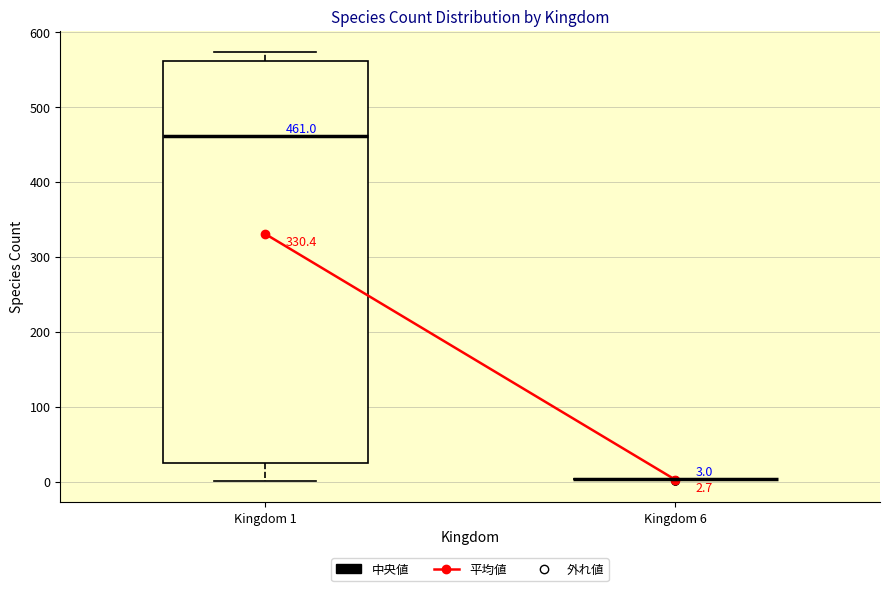

Comparing the boxes themselves (not the whiskers), which one is the tallest?

Kingdom 1